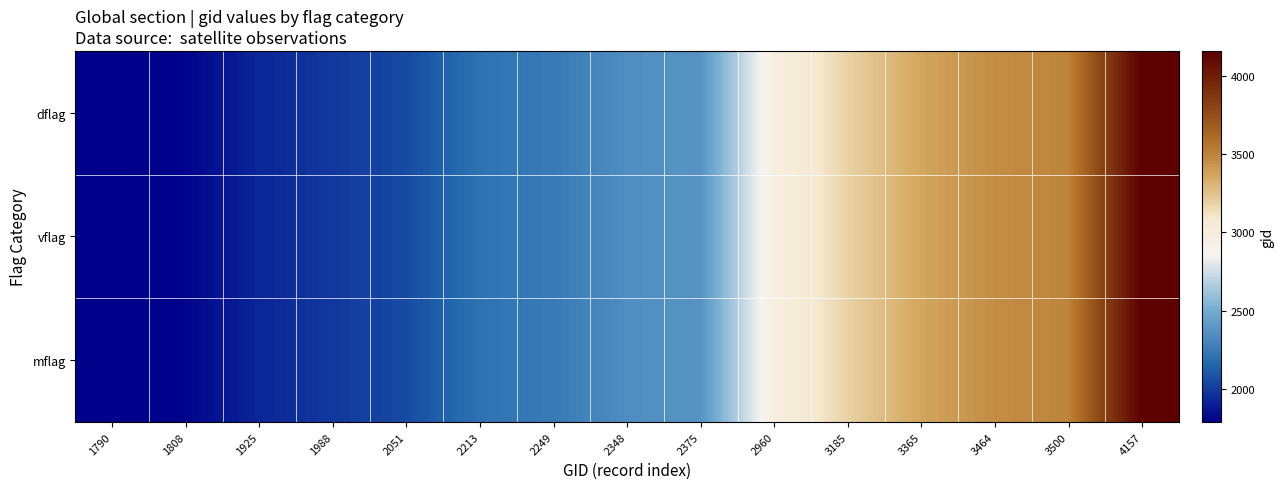

At which category is the sum across all series the highest?

4157